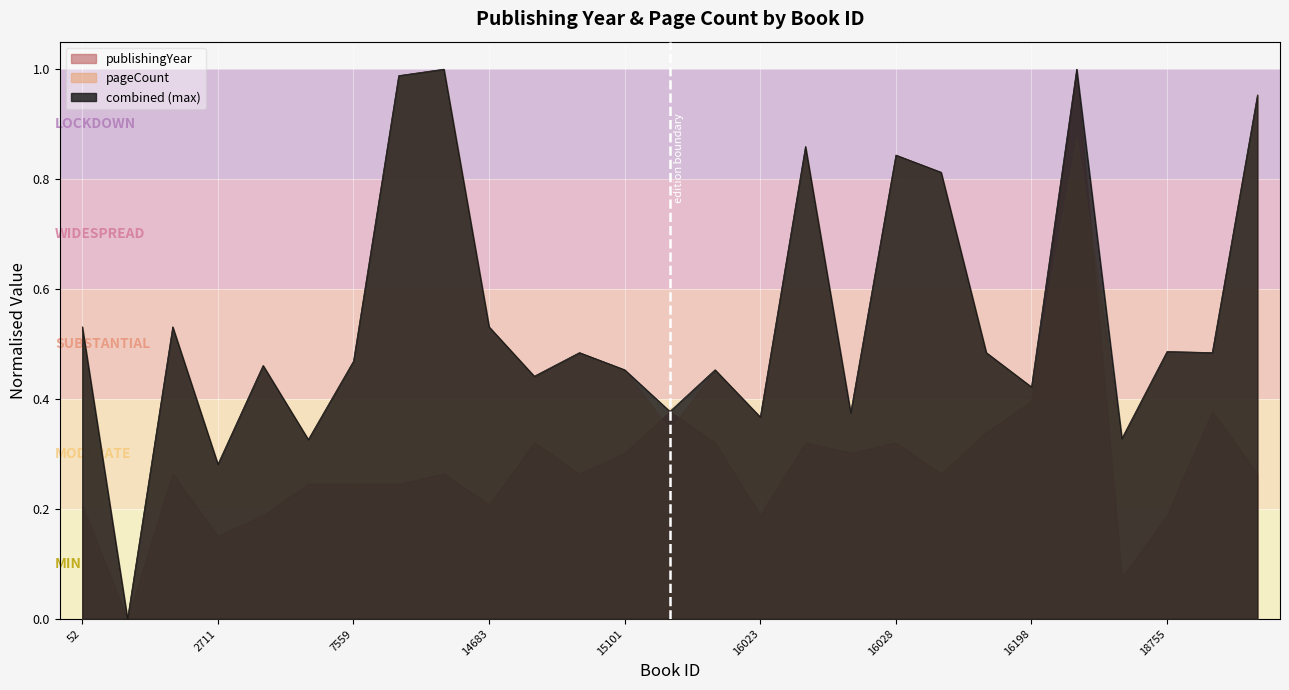

Count the number of data series in this chart.

3